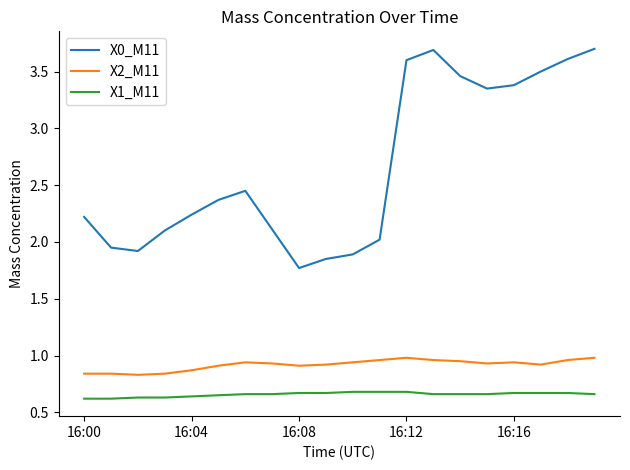

What is the maximum value shown in the chart?

3.7